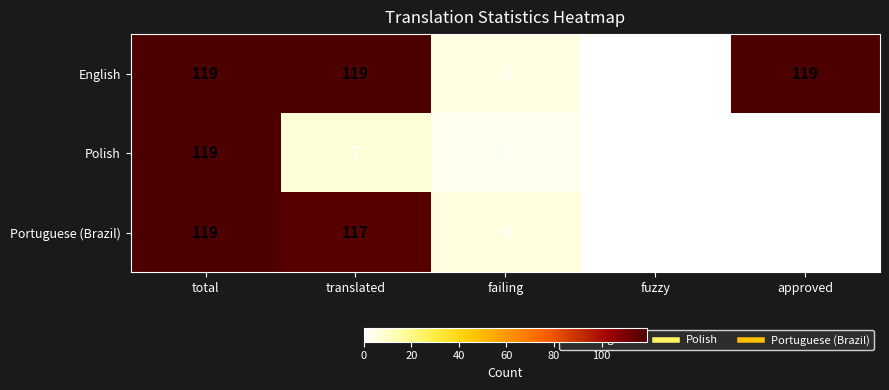

The Polish series shows 7 at translated. True or false?

True